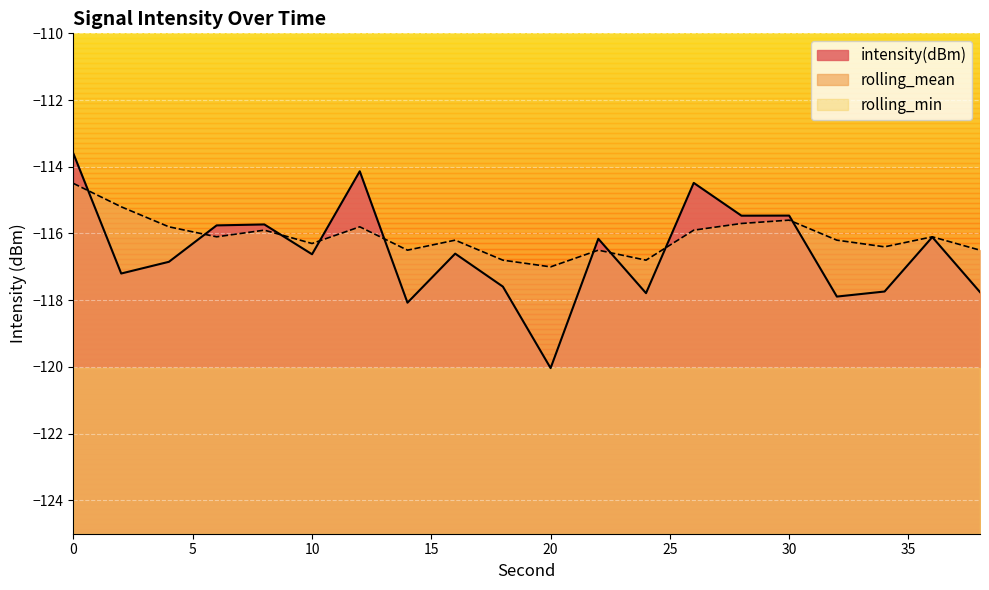

What are all the series names shown in the legend?

intensity(dBm), rolling_mean, rolling_min